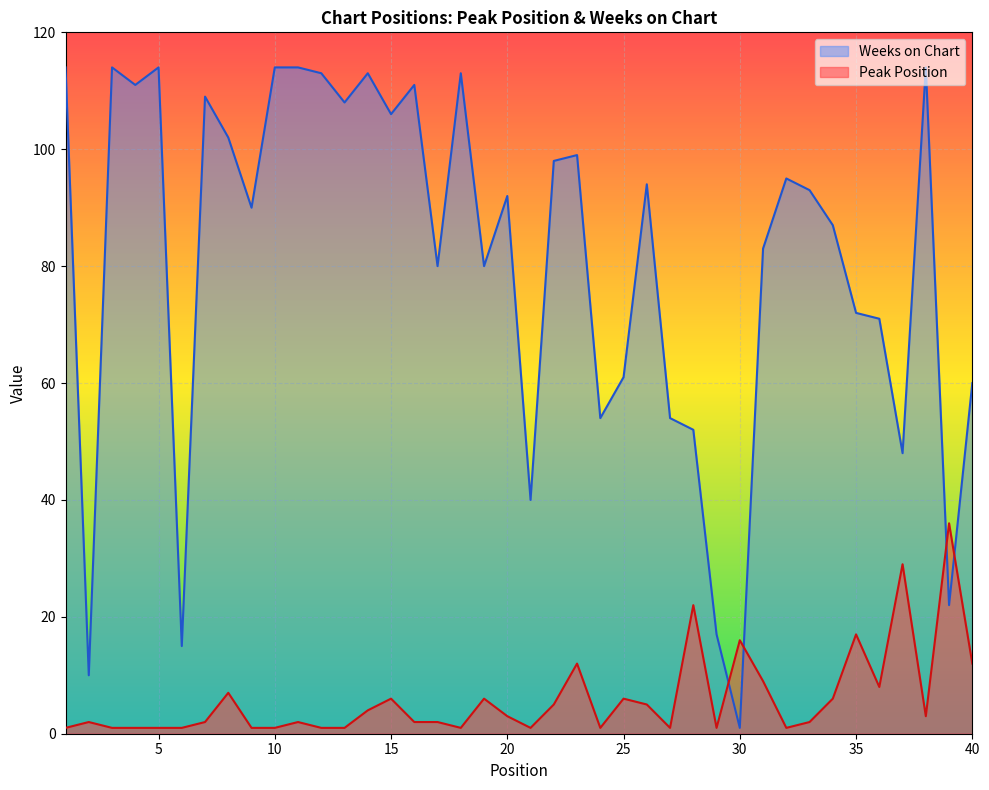

Reading left to right, transcribe all the data shown in this chart.

Peak Position: 1	2	1	1	1	1	2	7	1	1	2	1	1	4	6	2	2	1	6	3	1	5	12	1	6	5	1	22	1	16	9	1	2	6	17	8	29	3	36	12
Weeks on Chart: 114	10	114	111	114	15	109	102	90	114	114	113	108	113	106	111	80	113	80	92	40	98	99	54	61	94	54	52	17	1	83	95	93	87	72	71	48	114	22	60